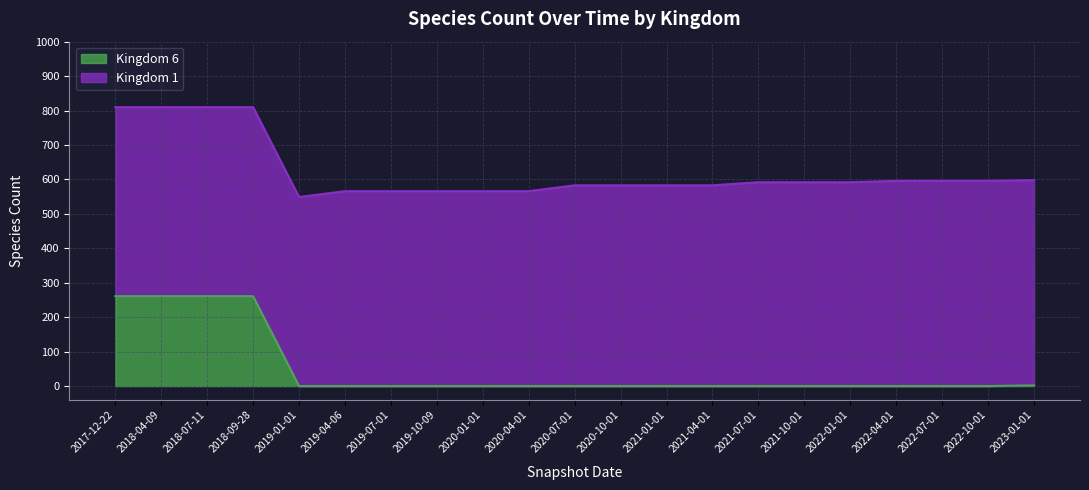

Reading left to right, what are all the values shown in this chart?

2017-12-22=261	2018-04-09=261	2018-07-11=261	2018-09-28=261	2019-01-01=0	2019-04-06=0	2019-07-01=0	2019-10-09=0	2020-01-01=0	2020-04-01=0	2020-07-01=0	2020-10-01=0	2021-01-01=0	2021-04-01=0	2021-07-01=0	2021-10-01=0	2022-01-01=0	2022-04-01=0	2022-07-01=0	2022-10-01=0	2023-01-01=2